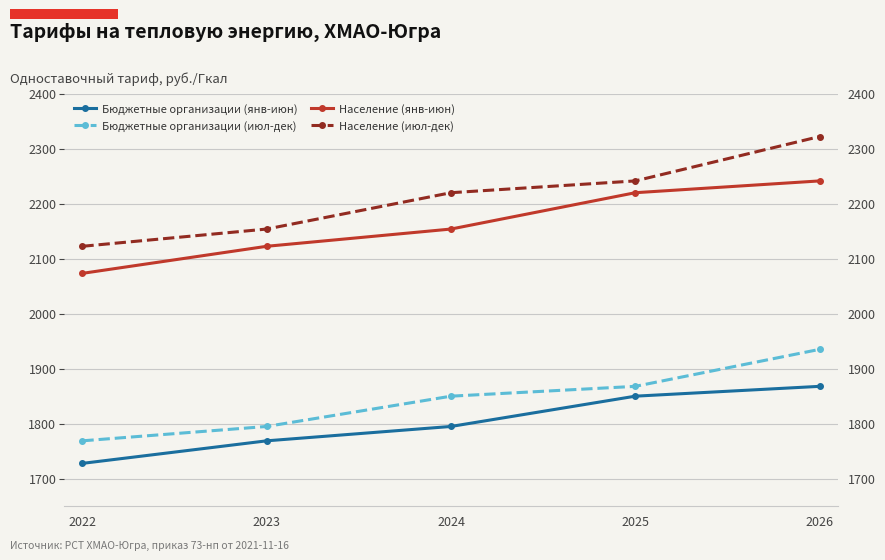

What is the sum of the Бюджетные организации (янв-июн) values at 2025 and 2026?

3717.2